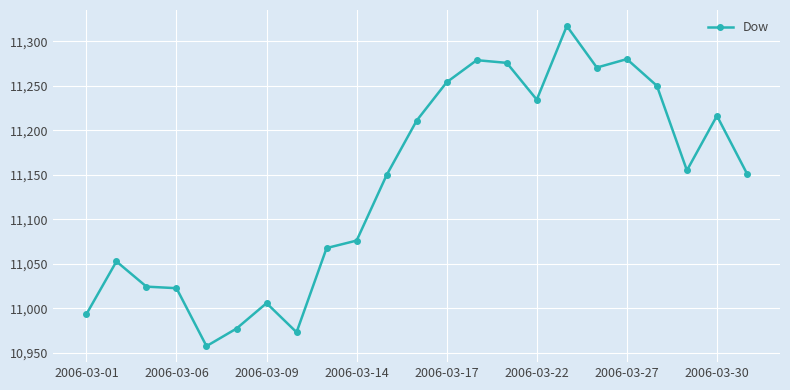

True or false: the data has more than 2 interior local peaks.

True